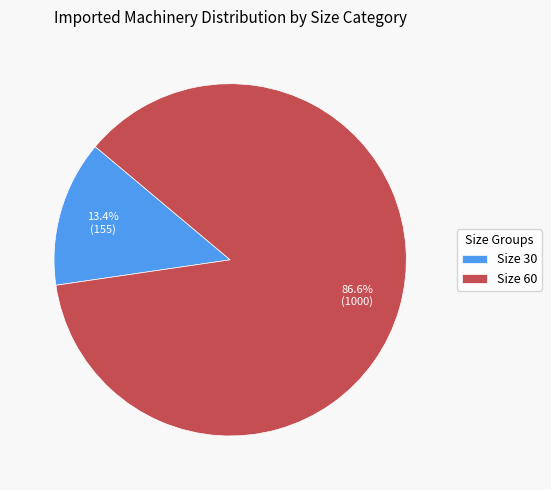

Between Size 30 and Size 60, which is larger?

Size 60